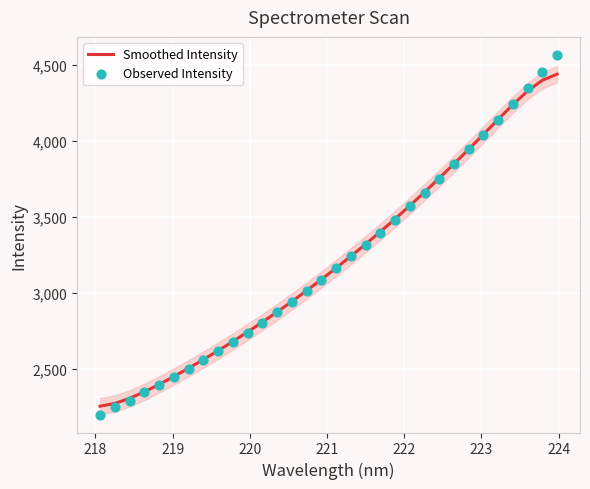

Which series reaches the minimum Y coordinate?

Observed Intensity